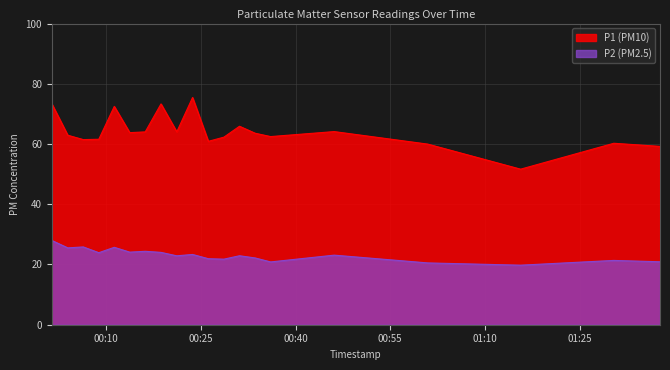

What is the smallest value displayed?

19.8